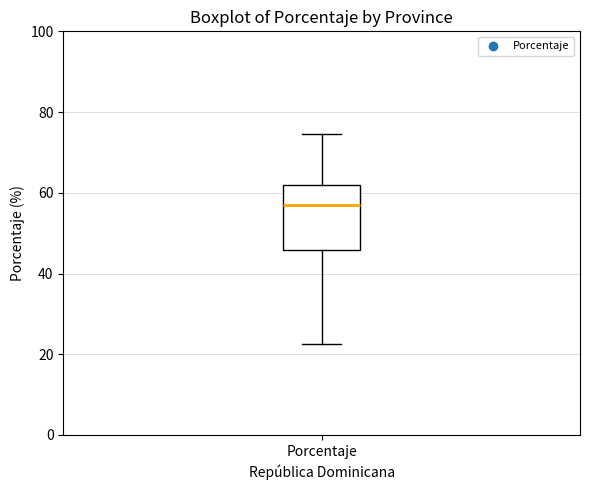

Read this box plot against the y-axis: the position of the median line, the range covered by the box, and the ends of both whiskers. The values are not printed on the chart, so give them approximately, as read against the axis.

median 56, box 46 to 62, whiskers 22 to 74